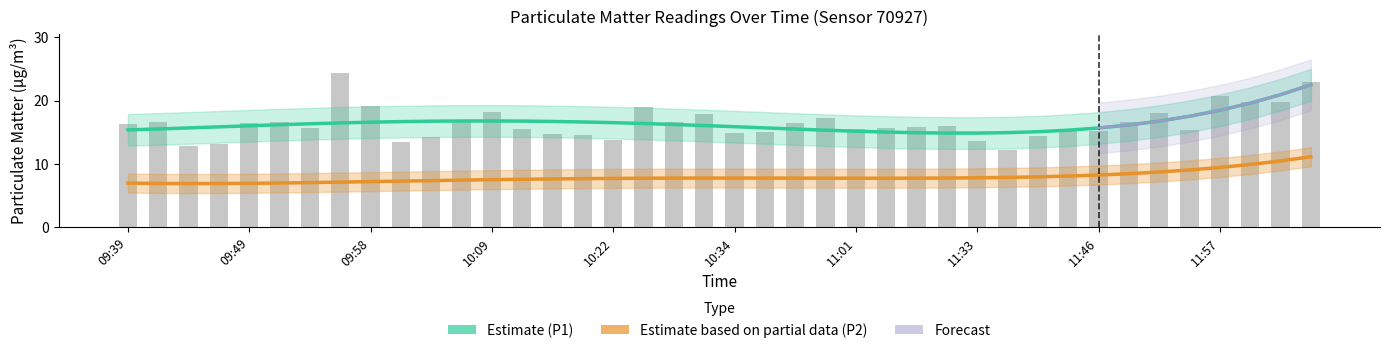

What is the label of the 6th bar from the left?

09:51